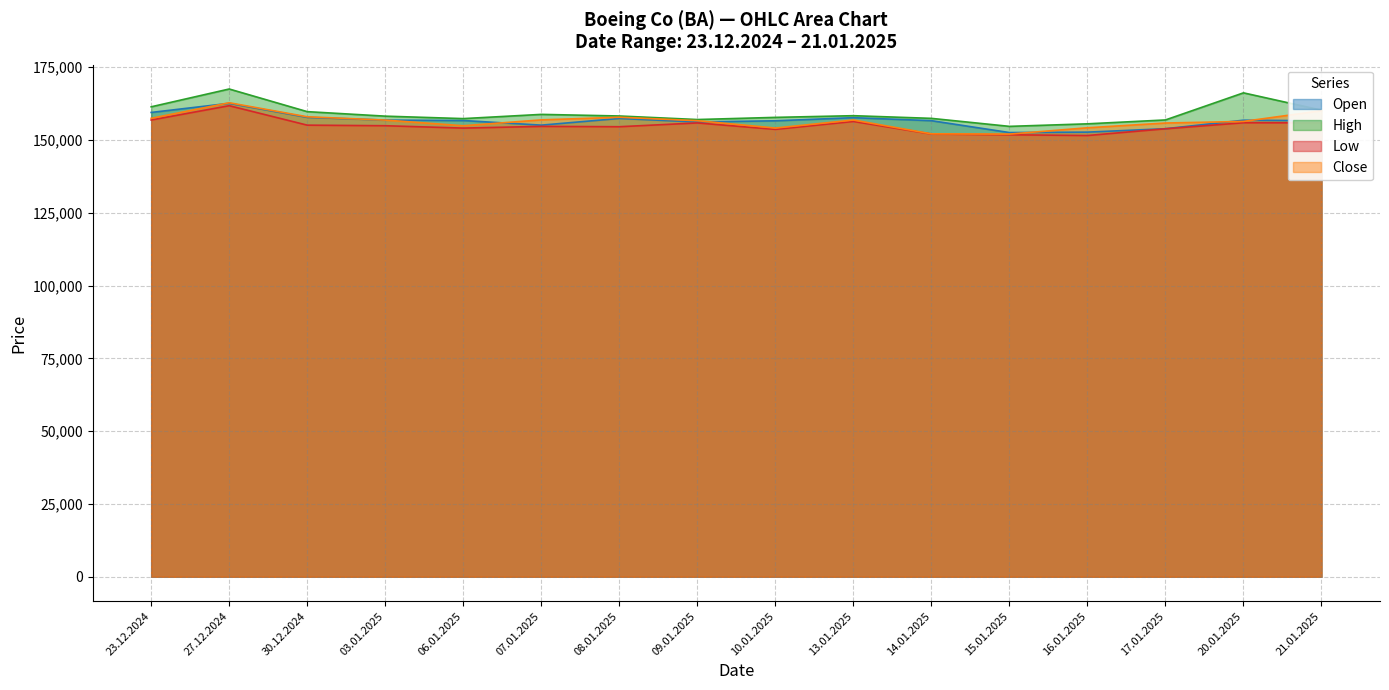

How many lines are shown in the chart?

4